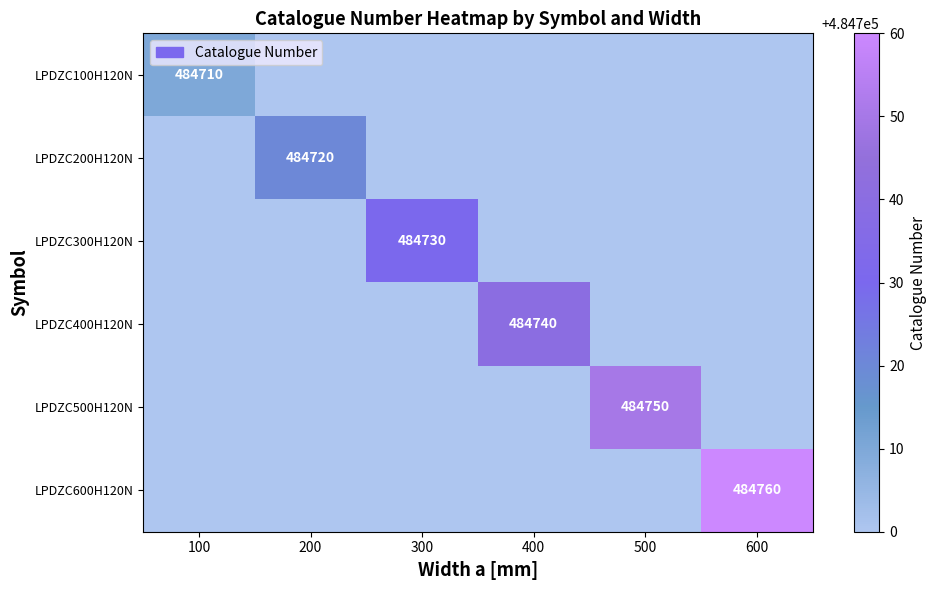

List the series in order of their overall mean, lowest first.

LPDZC100H120N, LPDZC200H120N, LPDZC300H120N, LPDZC400H120N, LPDZC500H120N, LPDZC600H120N